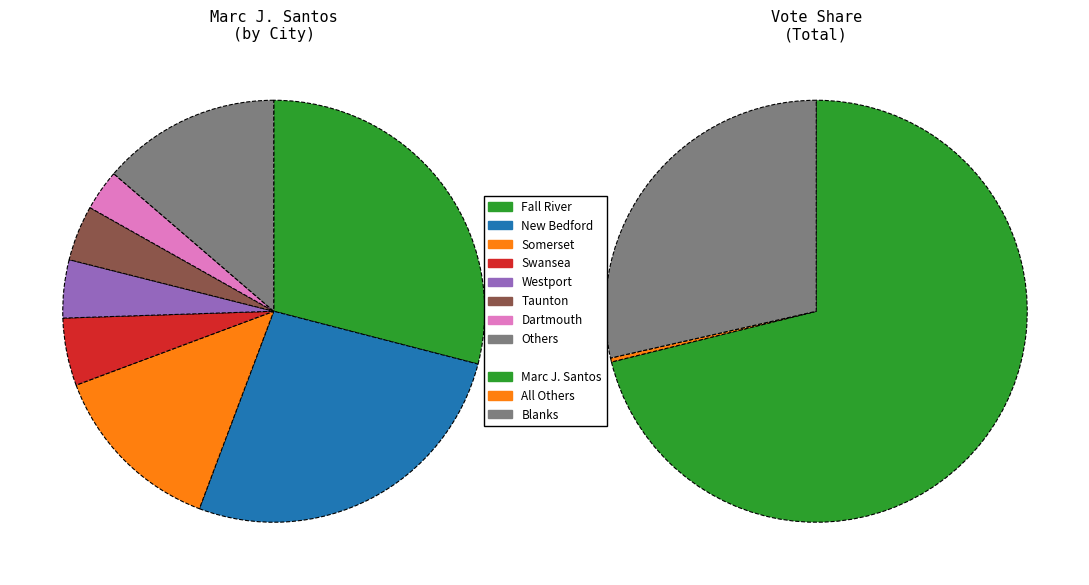

What is the largest slice in the pie chart?

Fall River